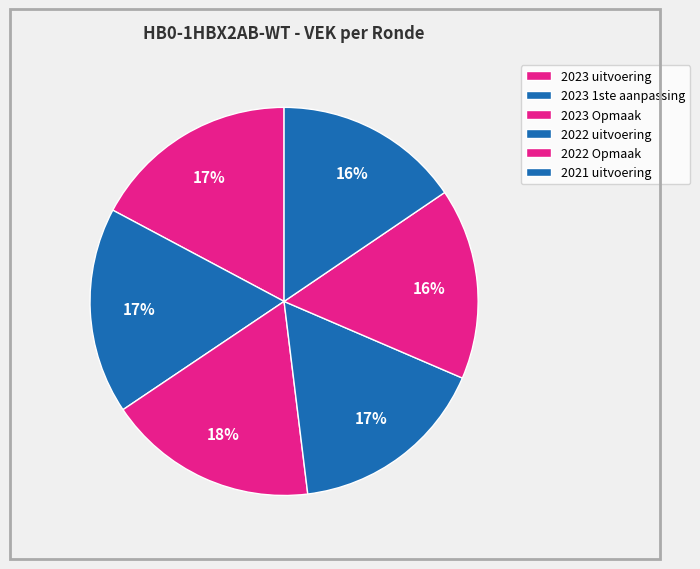

Is there any slice that represents more than half of the pie?

No